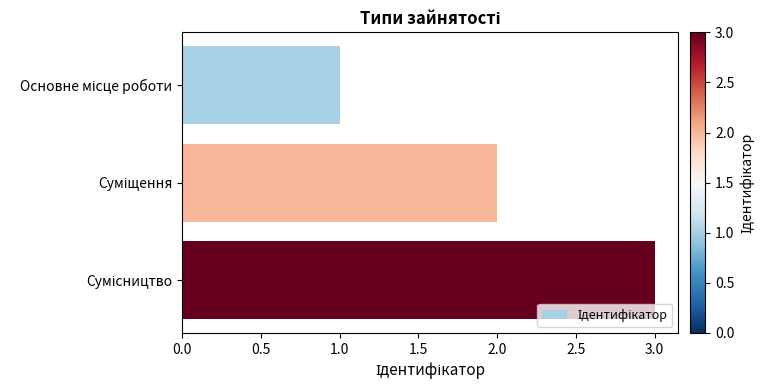

What is the maximum value shown in the chart?

3